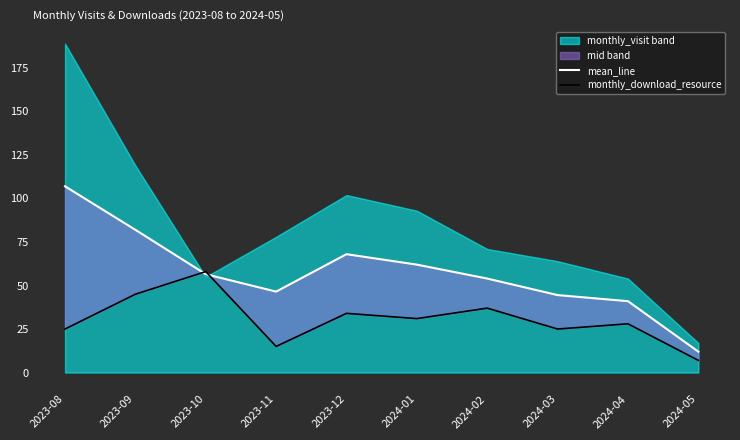

True or false: monthly_download_resource has a value of 15.0 at 2023-11.

True